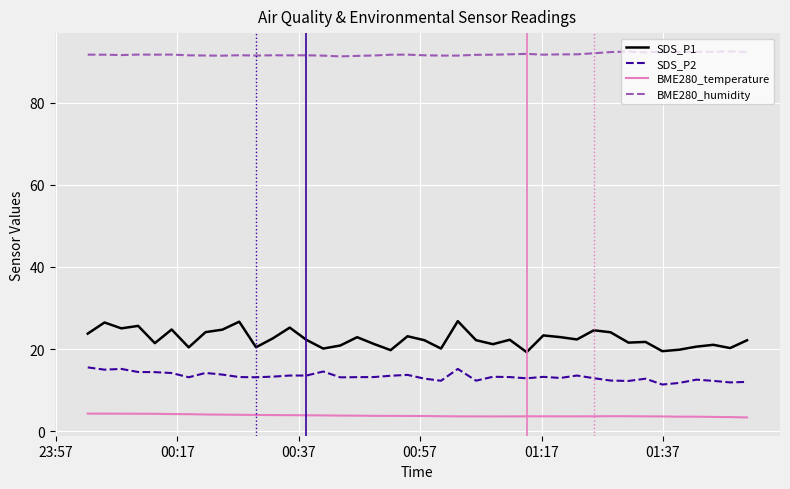

In SDS_P1, how many points are higher than both neighbors (excluding endpoints)?

13